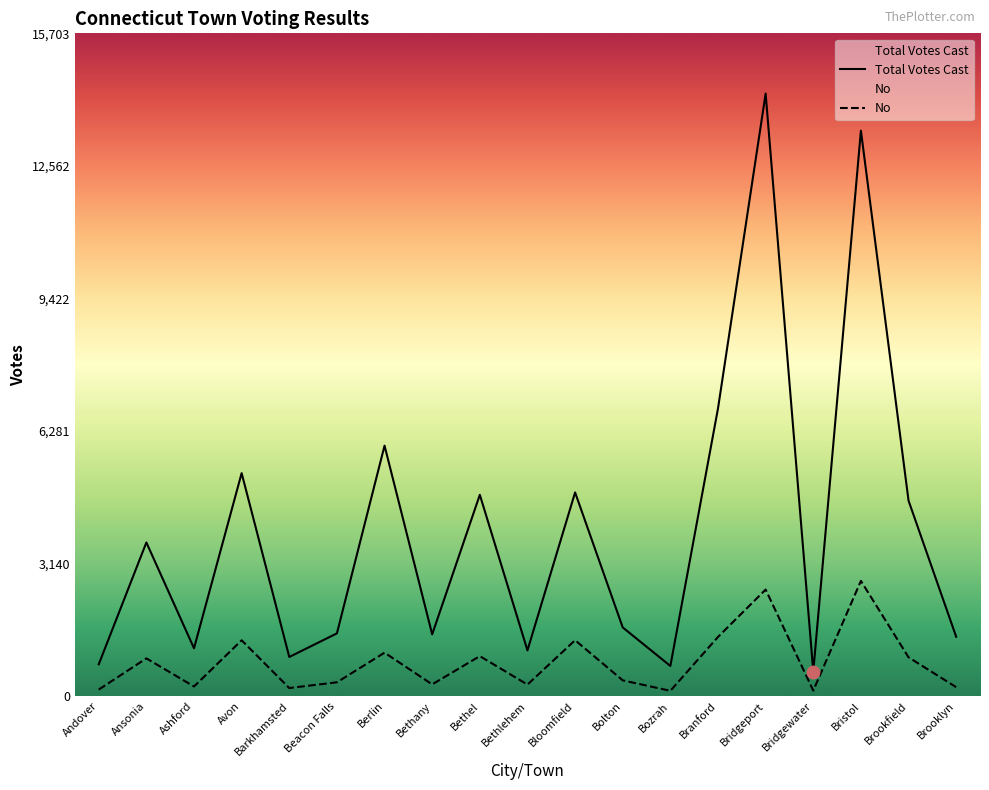

At which category is the sum across all series the highest?

Bridgeport